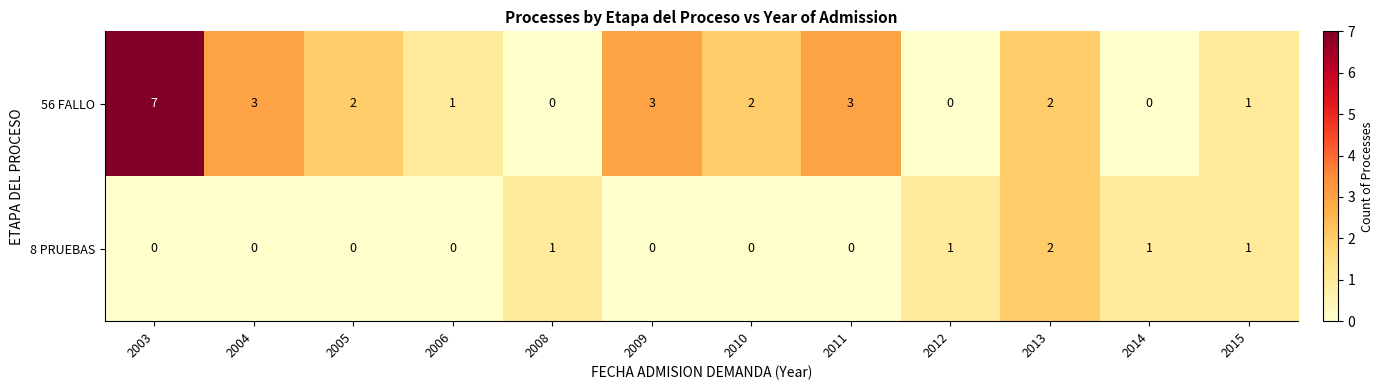

At how many categories does at least one series exceed 6?

1